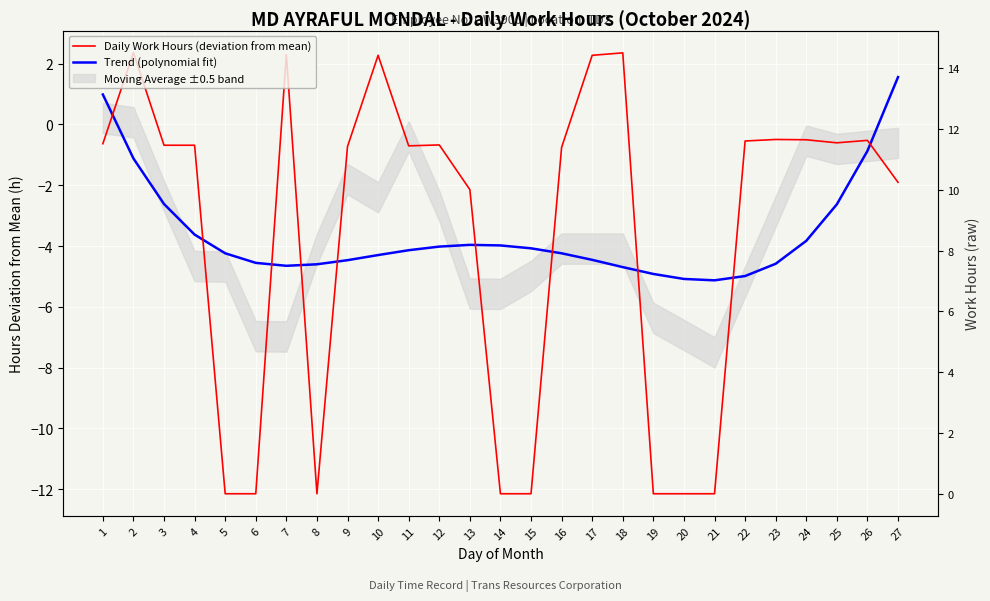

What is the sum of the Daily Work Hours (deviation from mean) values at 24 and 18?

1.9